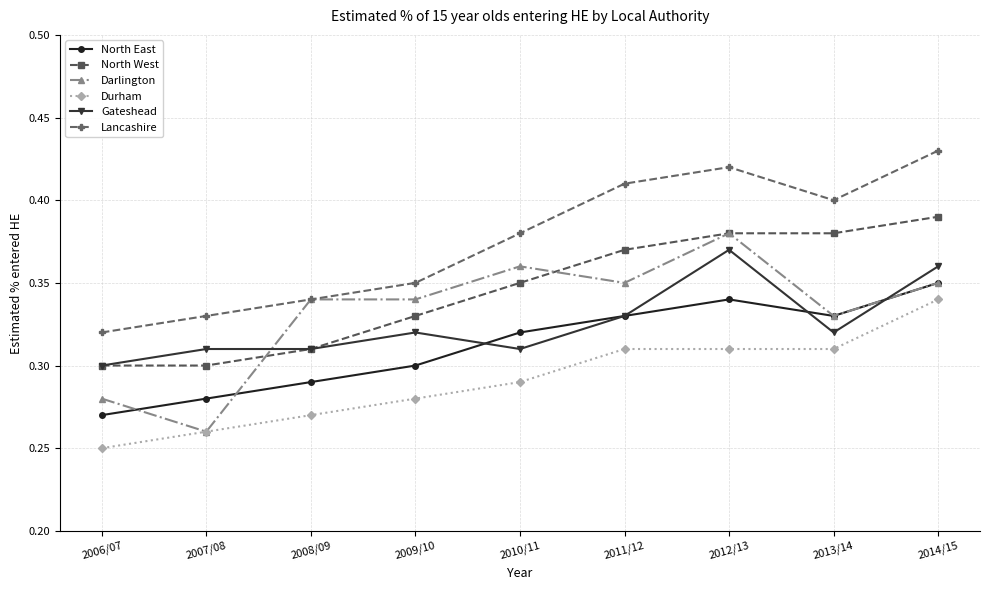

What is the label of the 5th point from the right?

2010/11